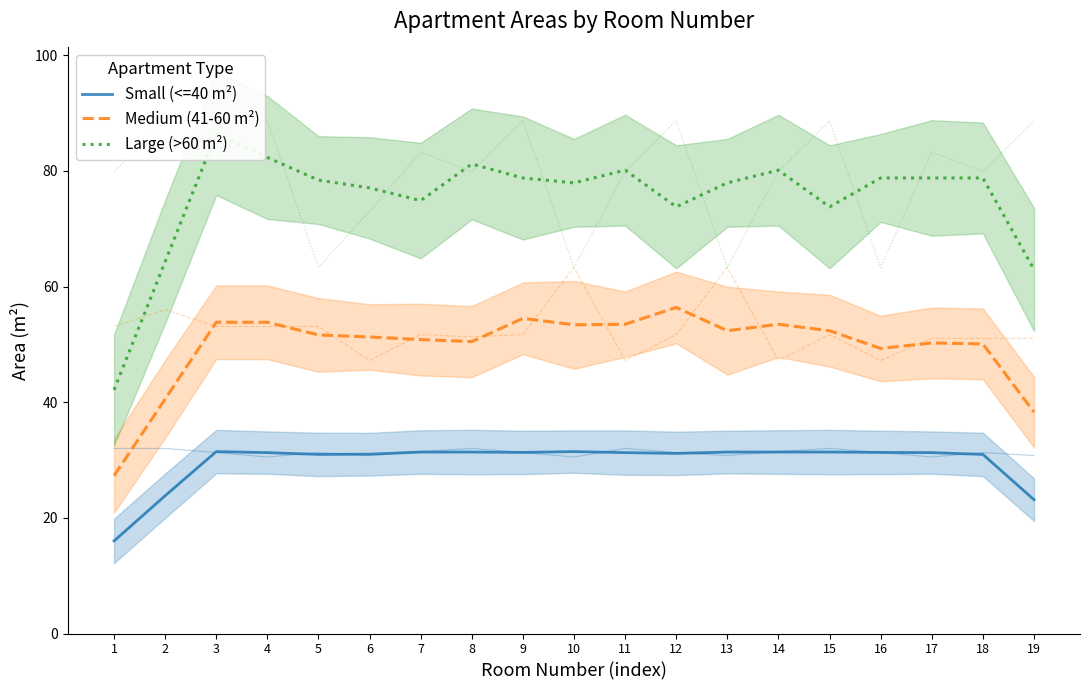

Rank the categories by Large (>60 m²) value from highest to lowest.

3, 4, 8, 11, 14, 9, 16, 17, 18, 5, 10, 13, 6, 7, 12, 15, 2, 19, 1